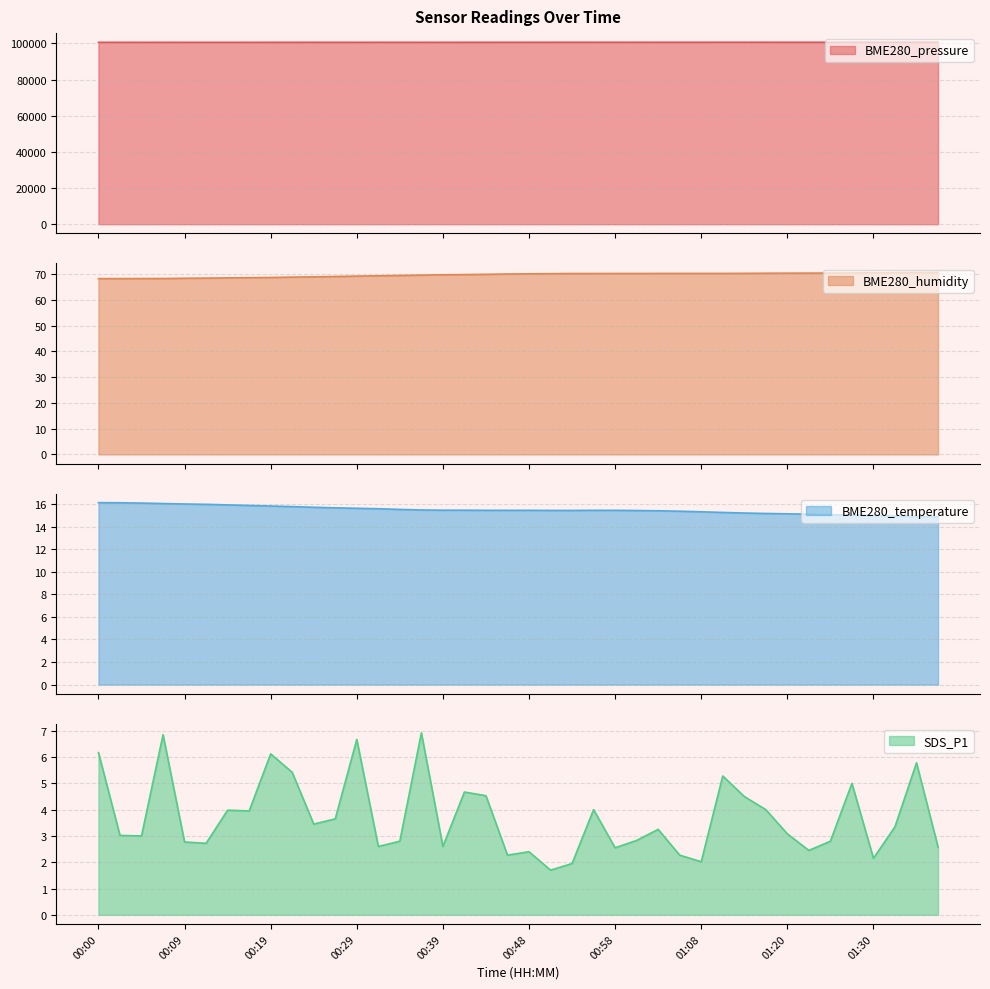

How many interior local peaks does the BME280_humidity series have?

1